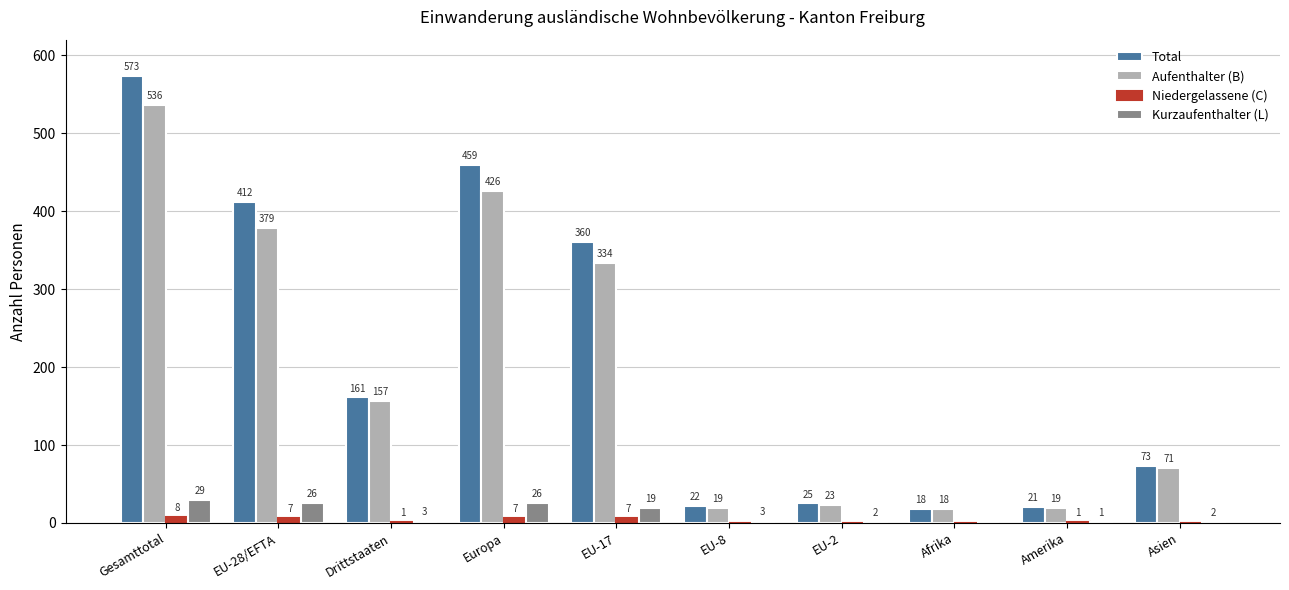

Are the bars horizontal?

No